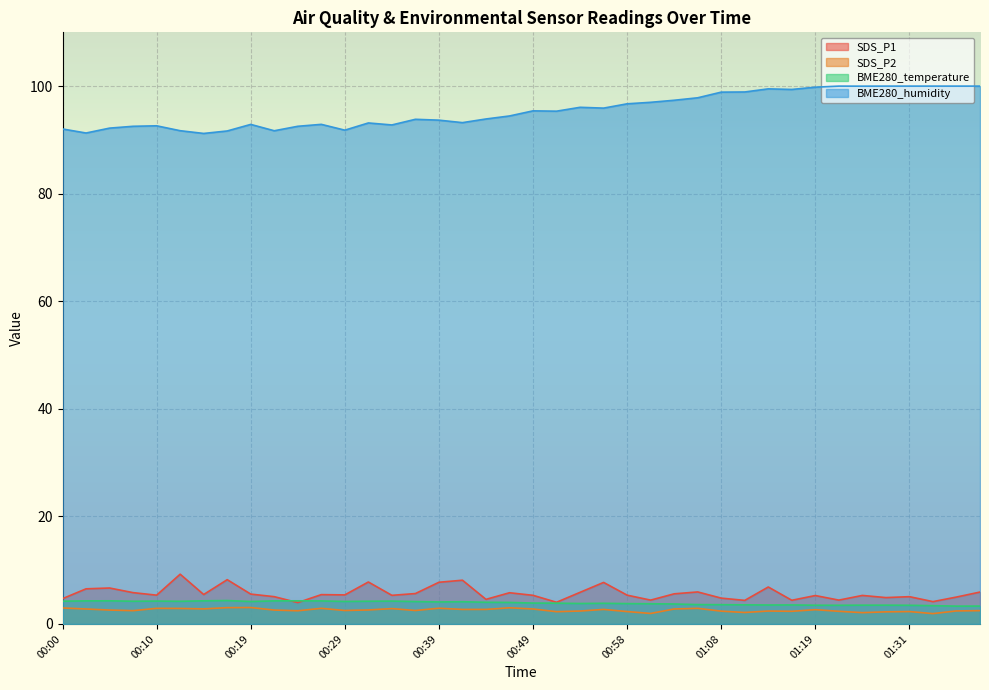

True or false: BME280_humidity has a value of 143.5 at 00:00.

False